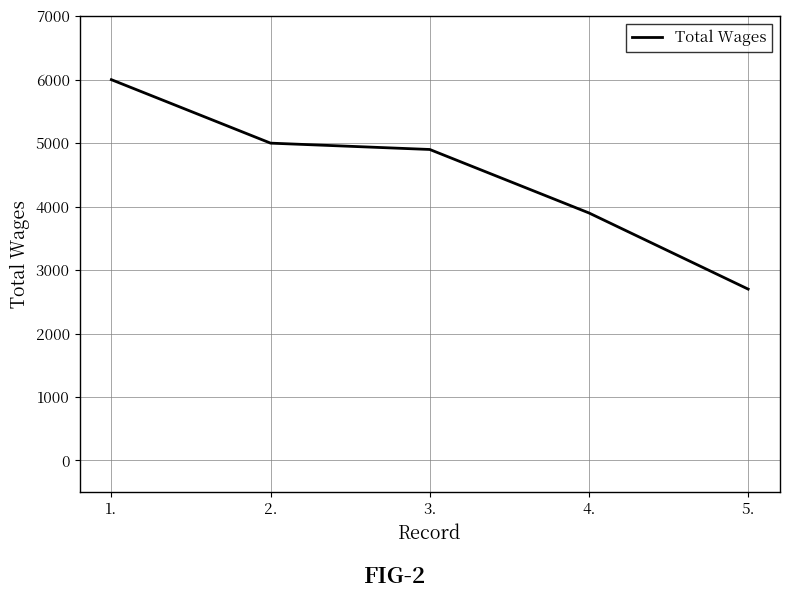

What is the change in value from 2. to 3.?

-100